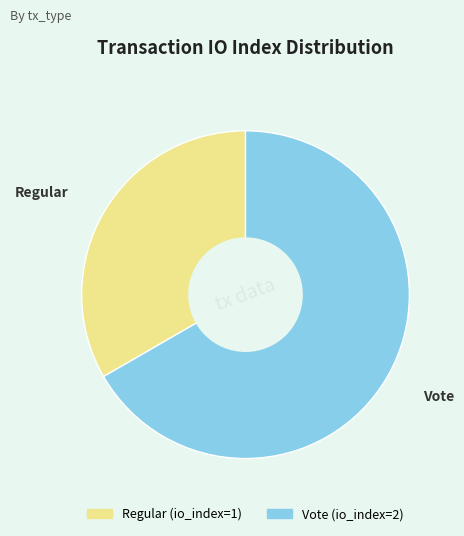

What is the smallest slice in the pie chart?

Regular